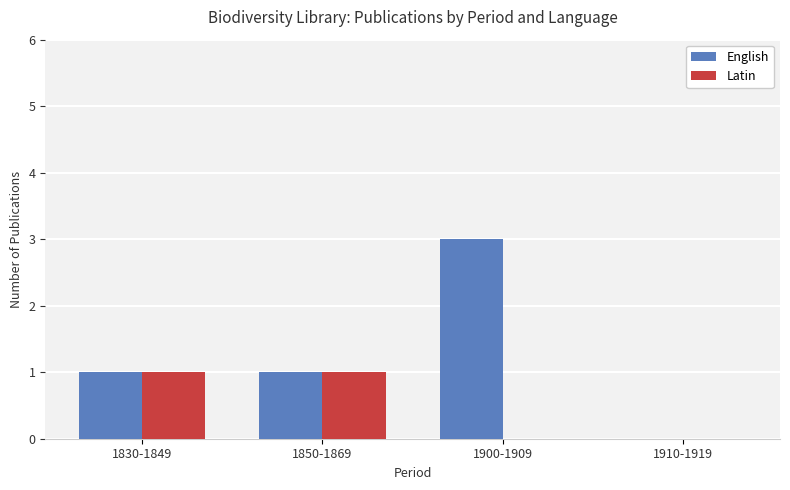

How many data points does each series have?

4